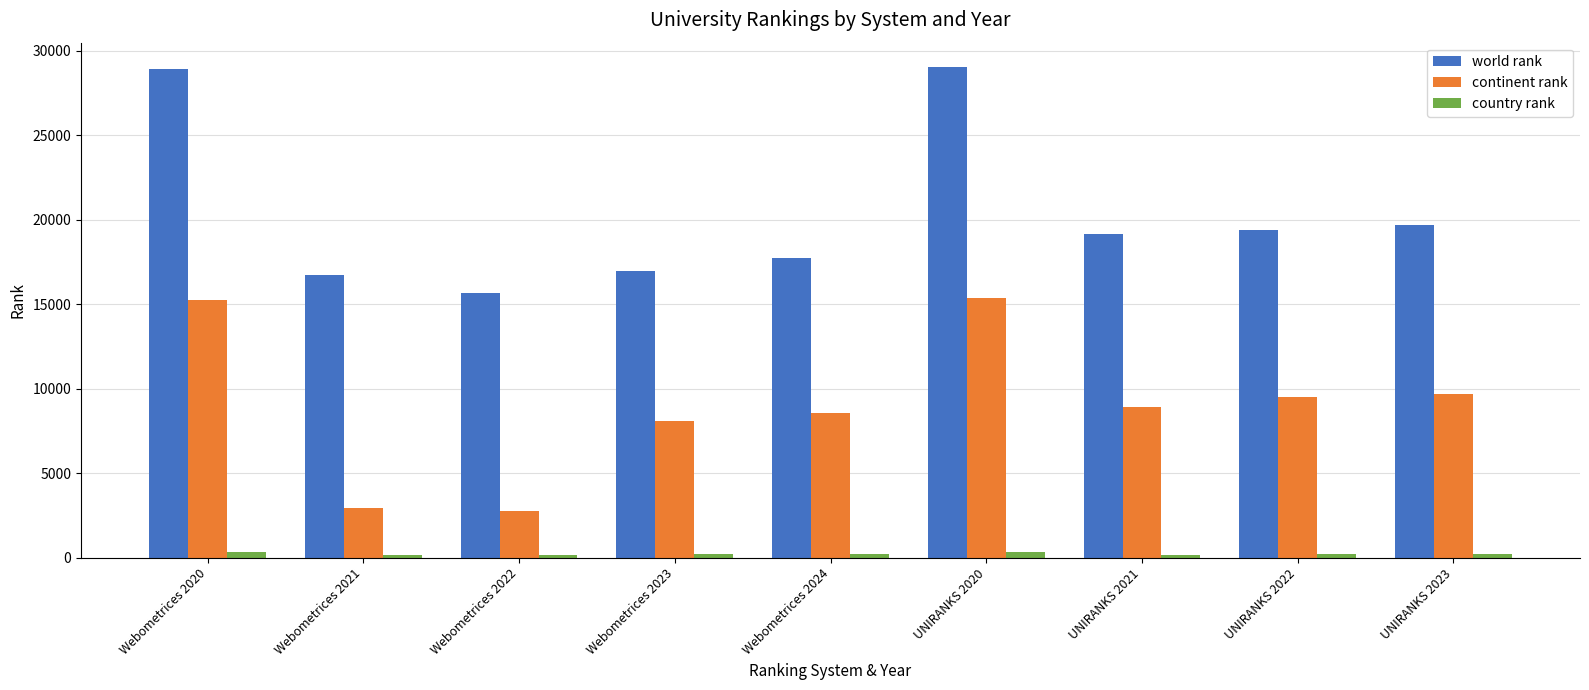

Between Webometrices 2021 and UNIRANKS 2020, which series saw the biggest shift?

continent rank